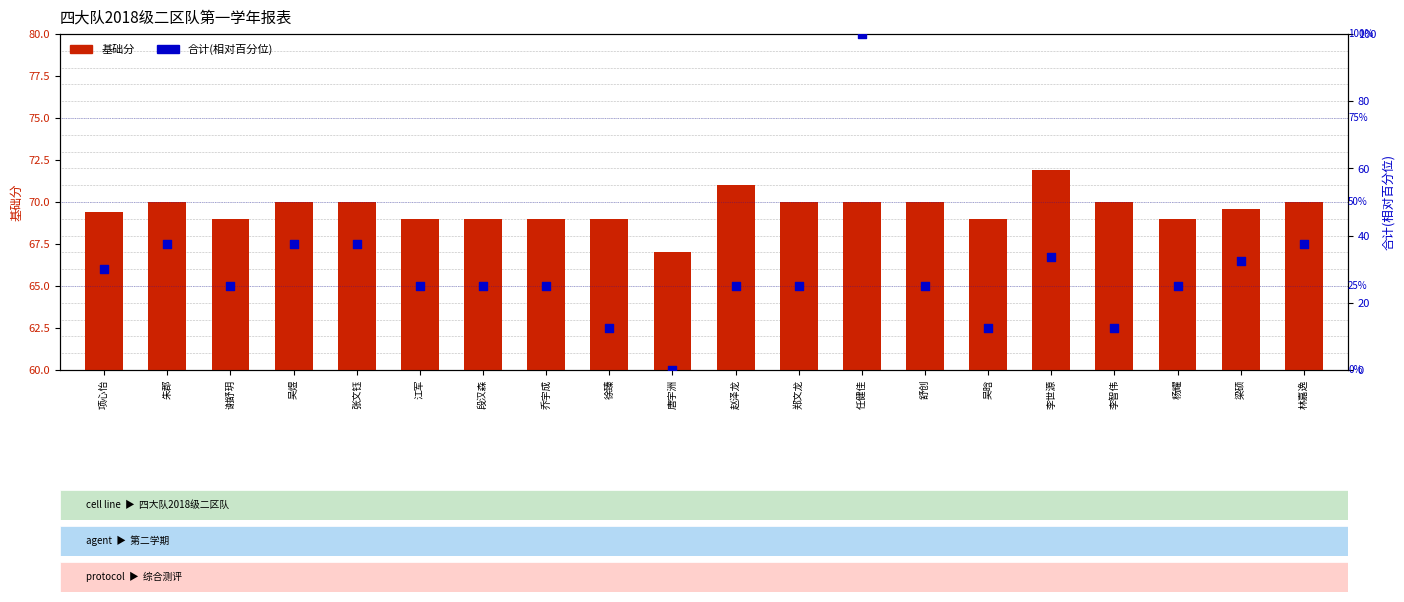

What is the total value across all series at 朱郡?

107.5